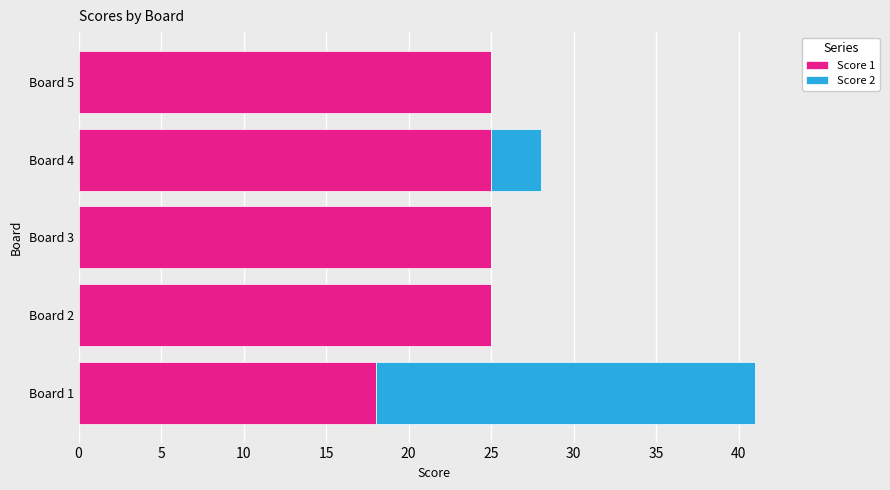

At which category is the sum across all series the highest?

Board 1